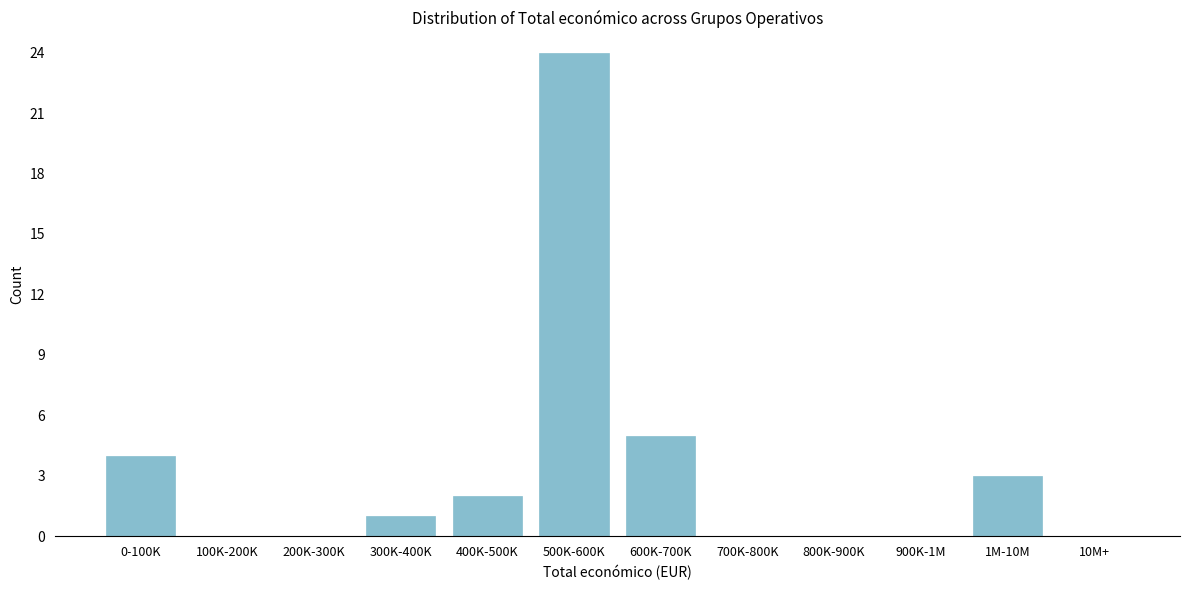

Reading left to right, what are all the values shown in this chart?

0-100K=4	100K-200K=0	200K-300K=0	300K-400K=1	400K-500K=2	500K-600K=24	600K-700K=5	700K-800K=0	800K-900K=0	900K-1M=0	1M-10M=3	10M+=0